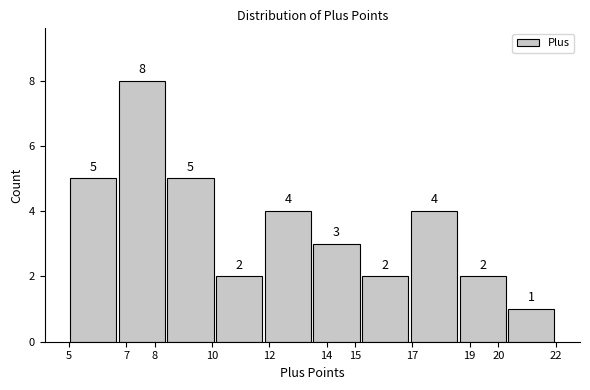

Over which range of the x-axis is the bar tallest?

6.7 to 8.4